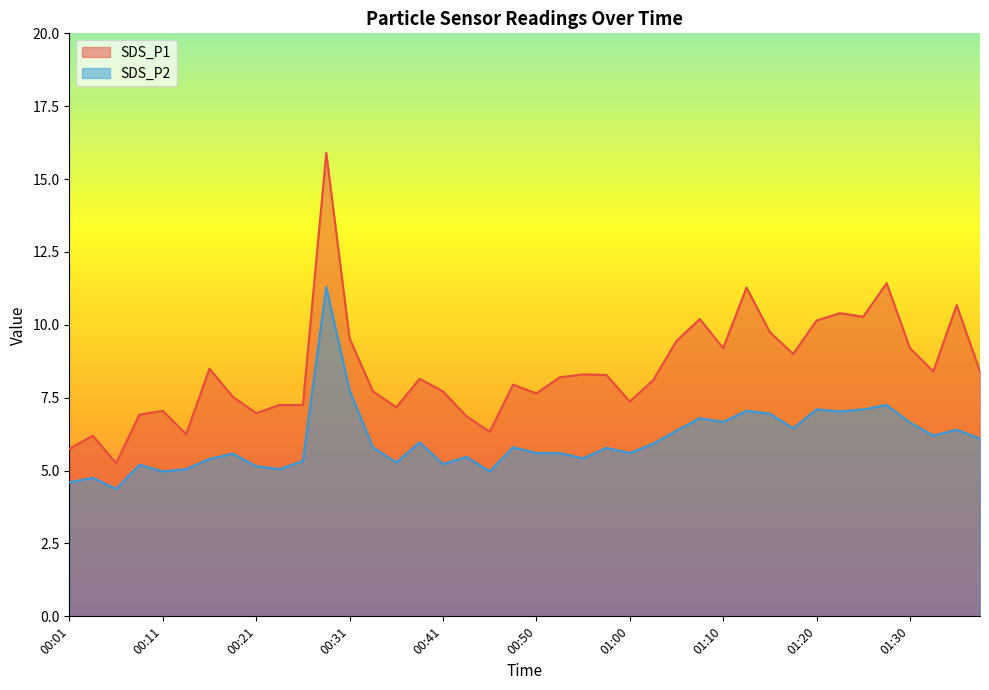

How many lines are shown in the chart?

2